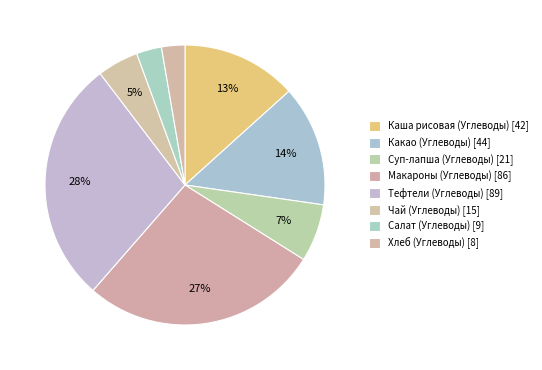

Count the number of slices in the pie.

8